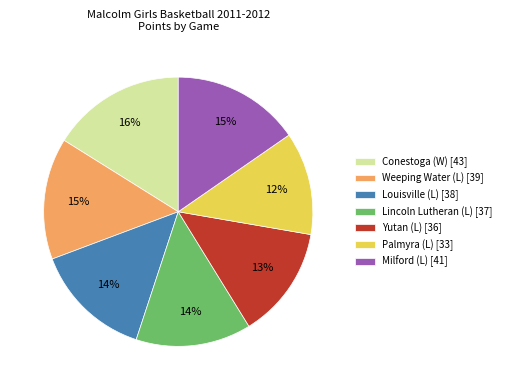

What percentage is the Palmyra (L) slice, to the nearest percent?

12%